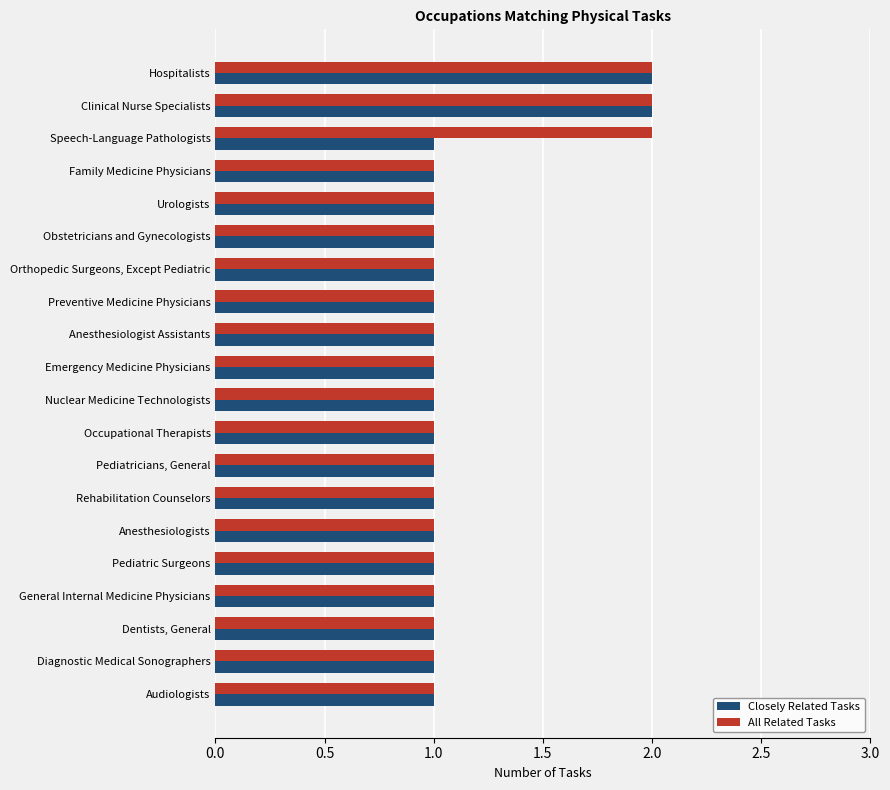

True or false: All Related Tasks has a value of 0 at Occupational Therapists.

False